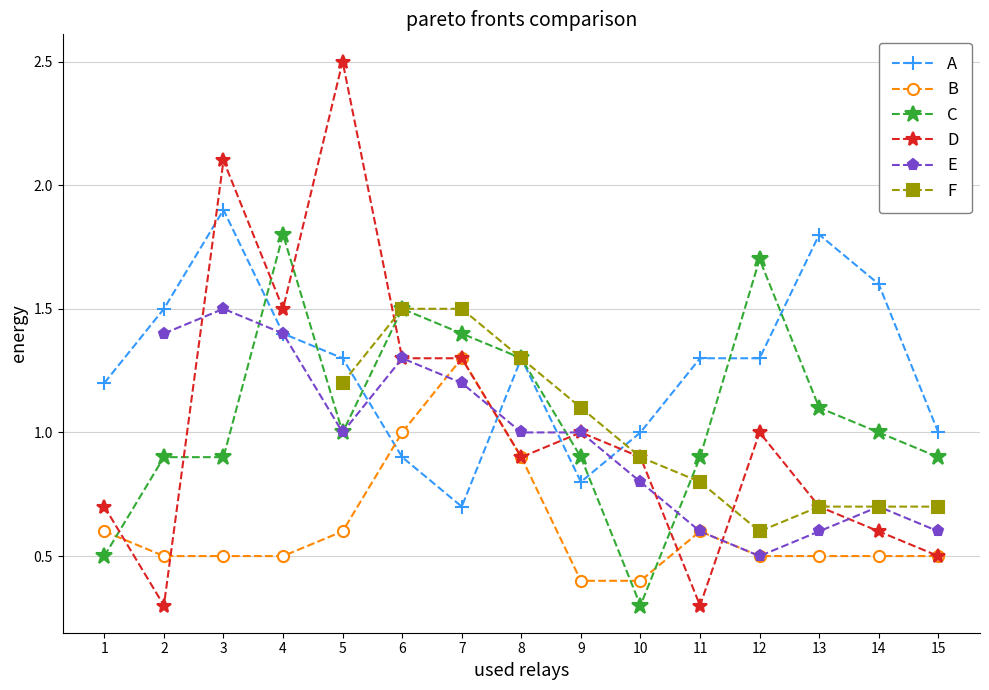

What is the minimum value shown in the chart?

0.3